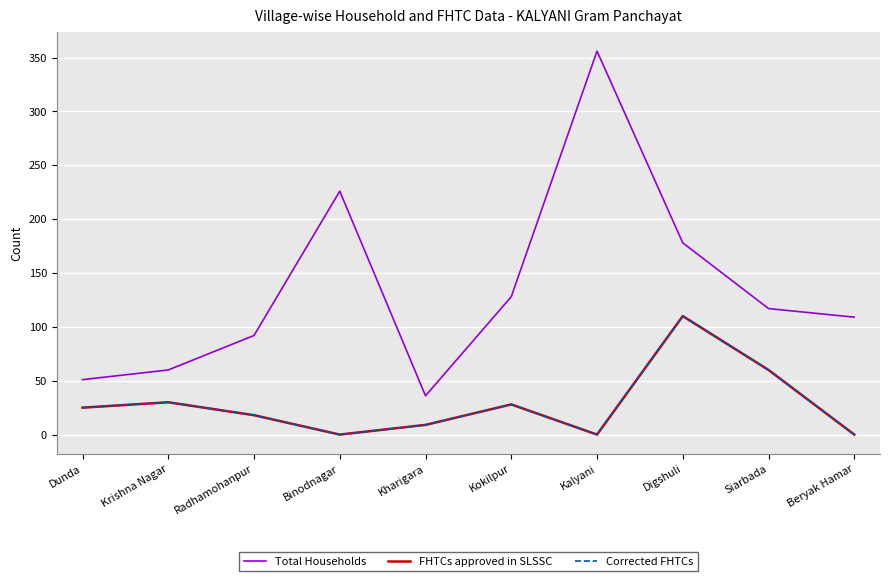

Which series has the largest total across all categories?

Total Households